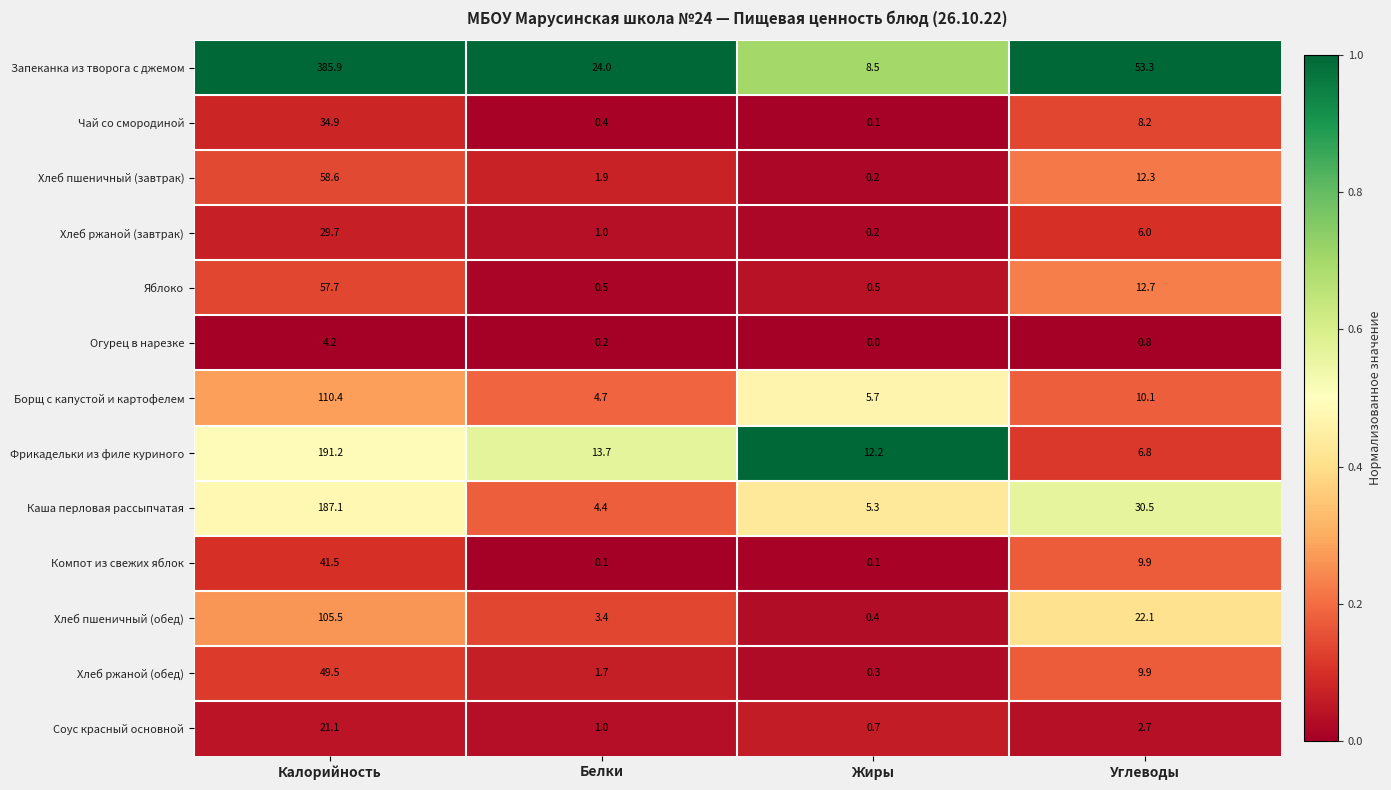

Which category has the lowest value in the Борщ с капустой и картофелем series?

Белки